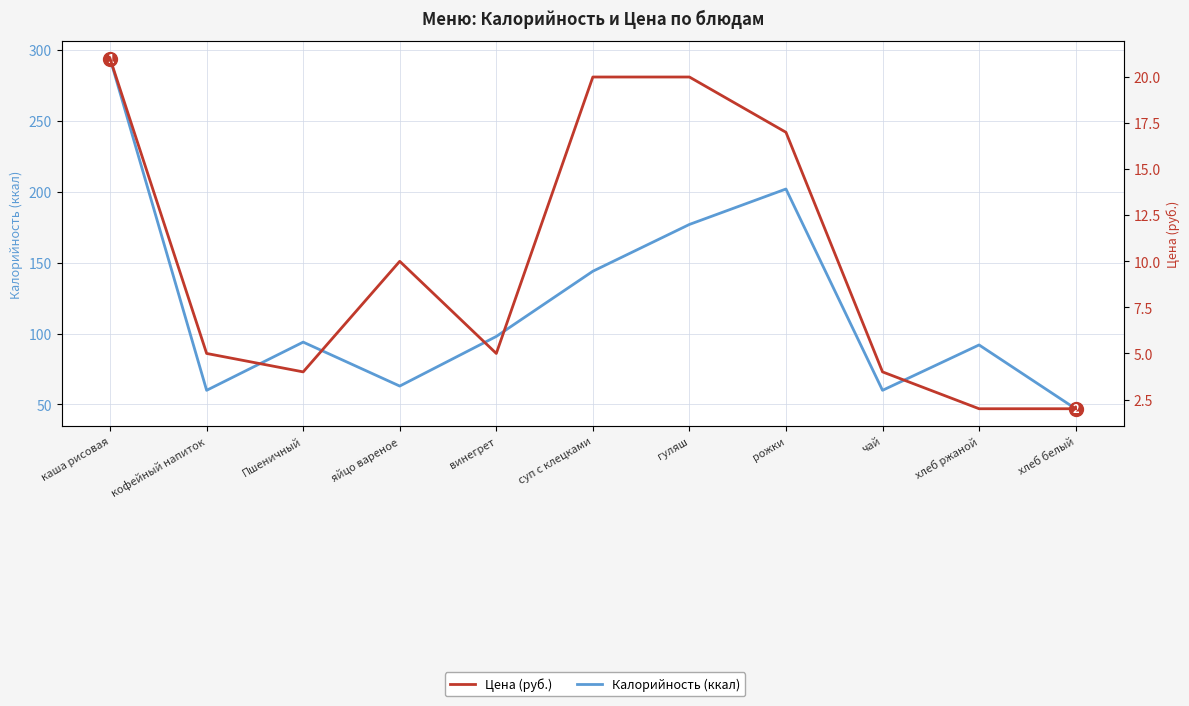

At which category is the sum across all series the highest?

каша рисовая